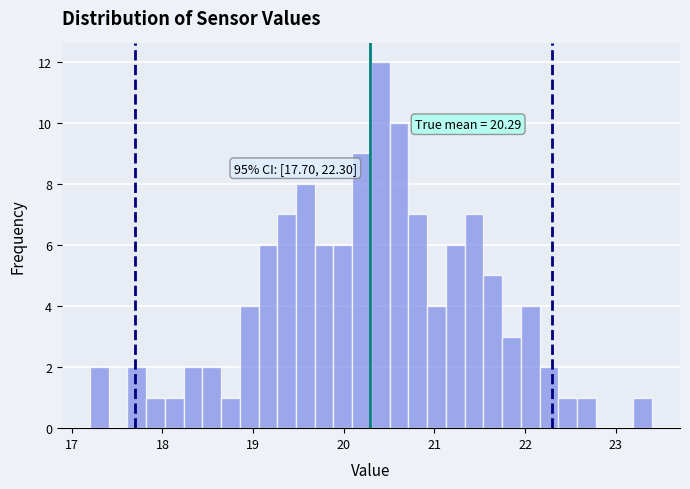

Around what value on the x-axis is the tallest bar? Give the approximate position of its centre, as read against the axis.

20.4